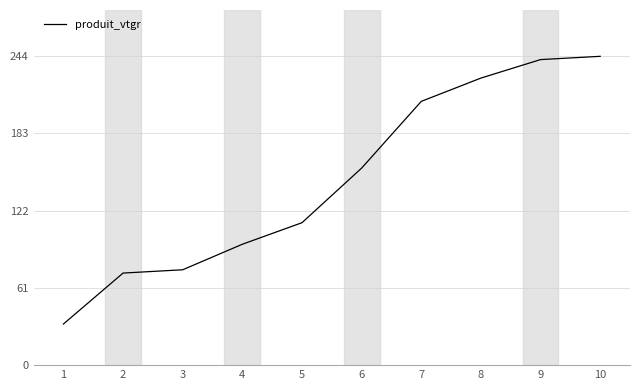

Is it true that the value at 8 is 226.7?

True